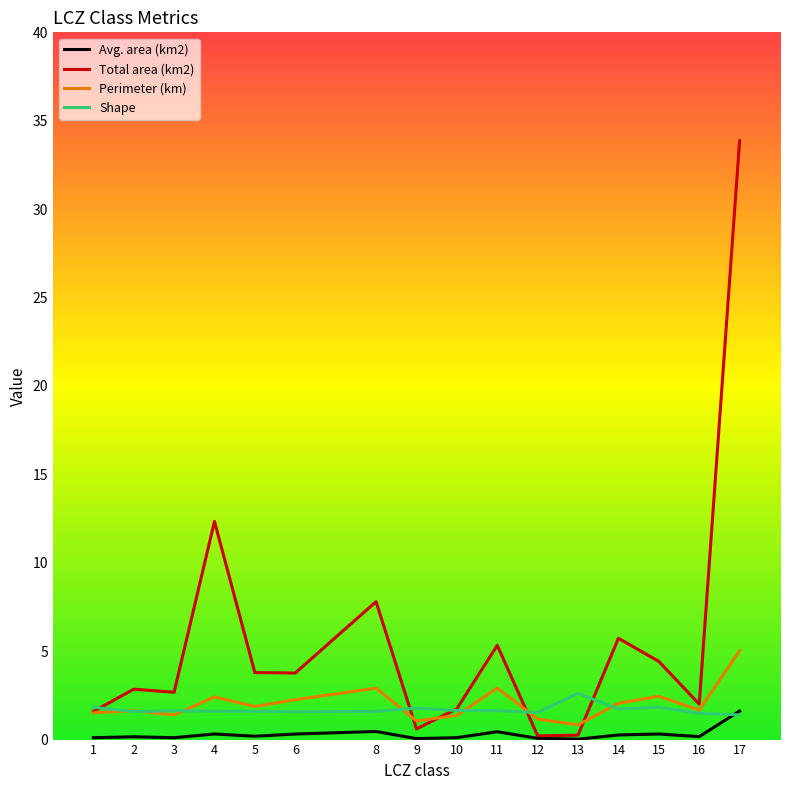

Between which two adjacent categories do Avg. area (km2) and Shape first intersect?

16 and 17